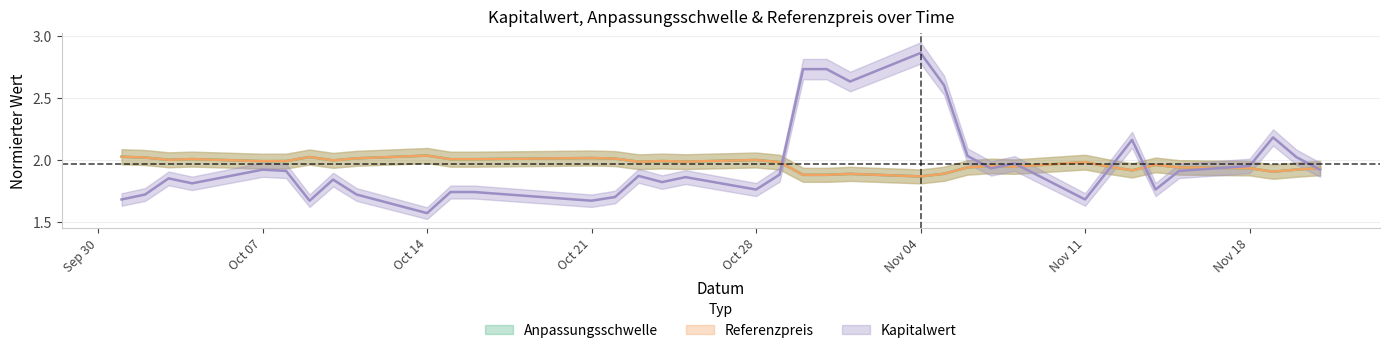

Which category has the highest value across all series?

Nov 04